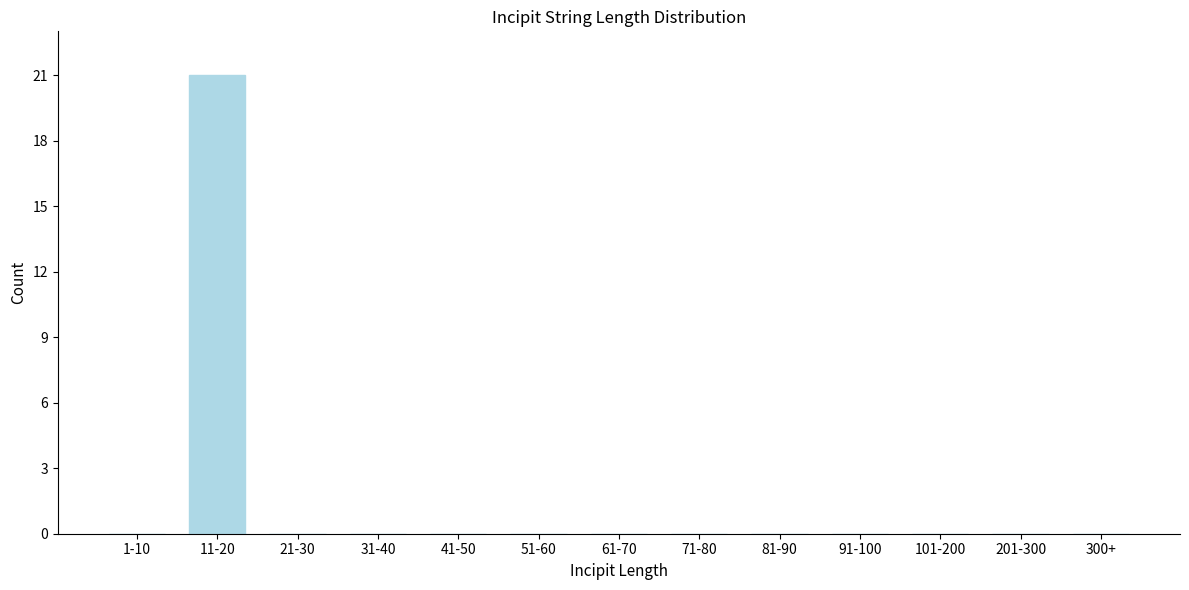

Reading left to right, list all the values displayed in this chart.

1-10=0	11-20=21	21-30=0	31-40=0	41-50=0	51-60=0	61-70=0	71-80=0	81-90=0	91-100=0	101-200=0	201-300=0	300+=0